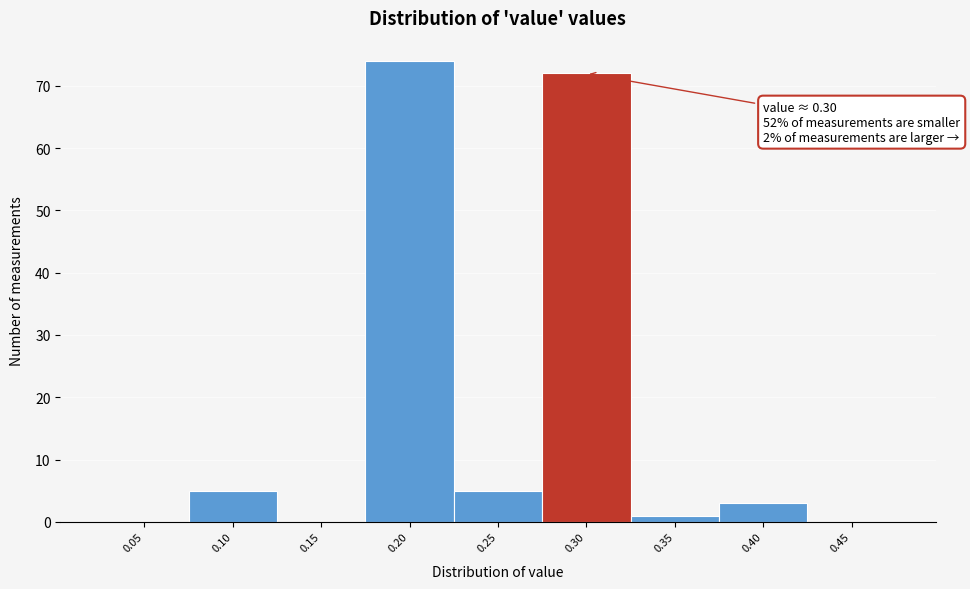

Reading left to right, transcribe all the data shown in this chart.

0.05=0	0.10=5	0.15=0	0.20=74	0.25=5	0.30=72	0.35=1	0.40=3	0.45=0